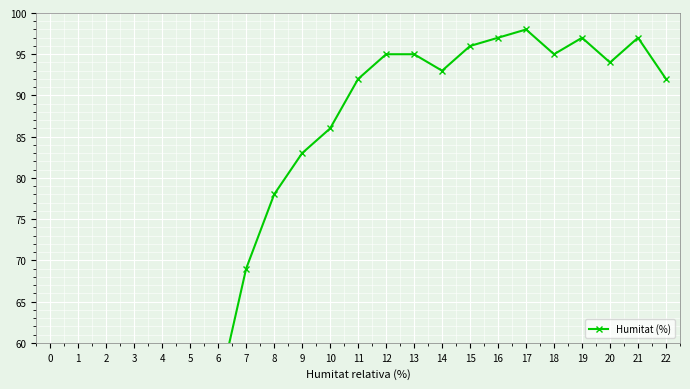

The chart shows a value of 30 at 17. True or false?

False